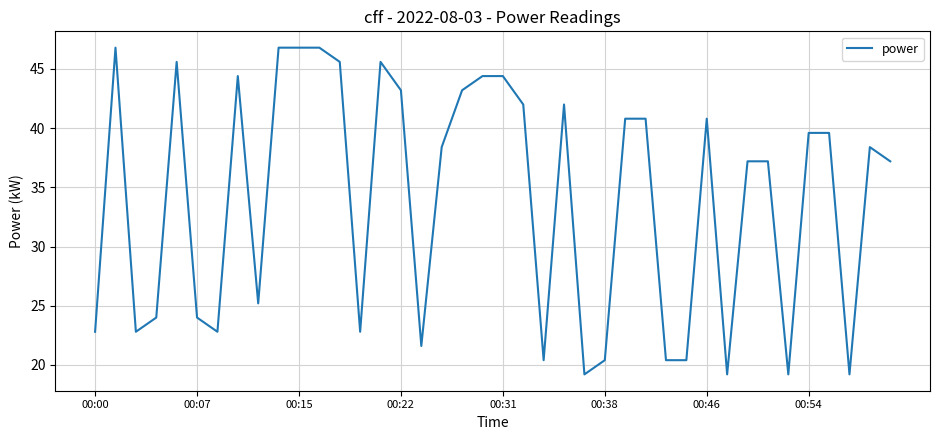

What is the difference between the maximum and minimum values?

27.6